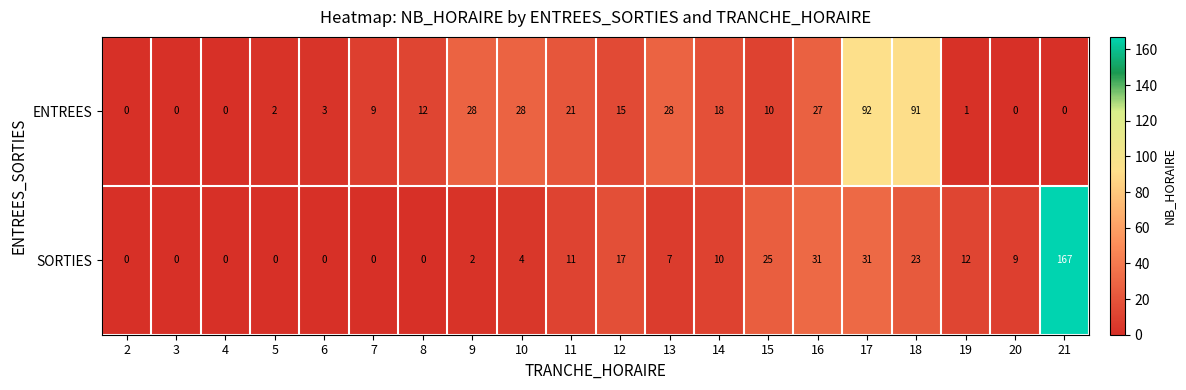

What value does the ENTREES series have at 11, to the nearest 10?

20